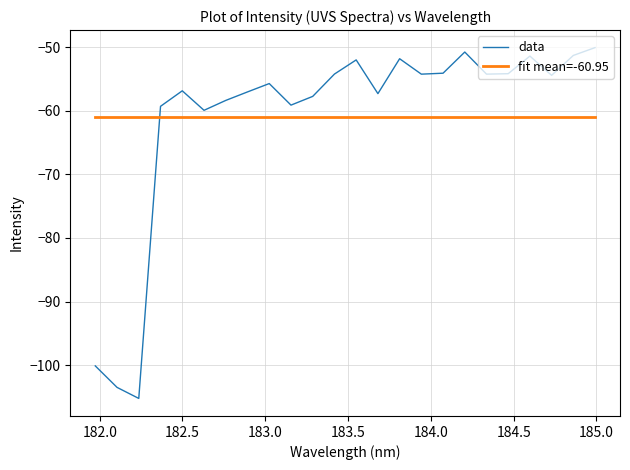

After their last crossing, which series has the higher values: data or fit mean=-60.95?

data